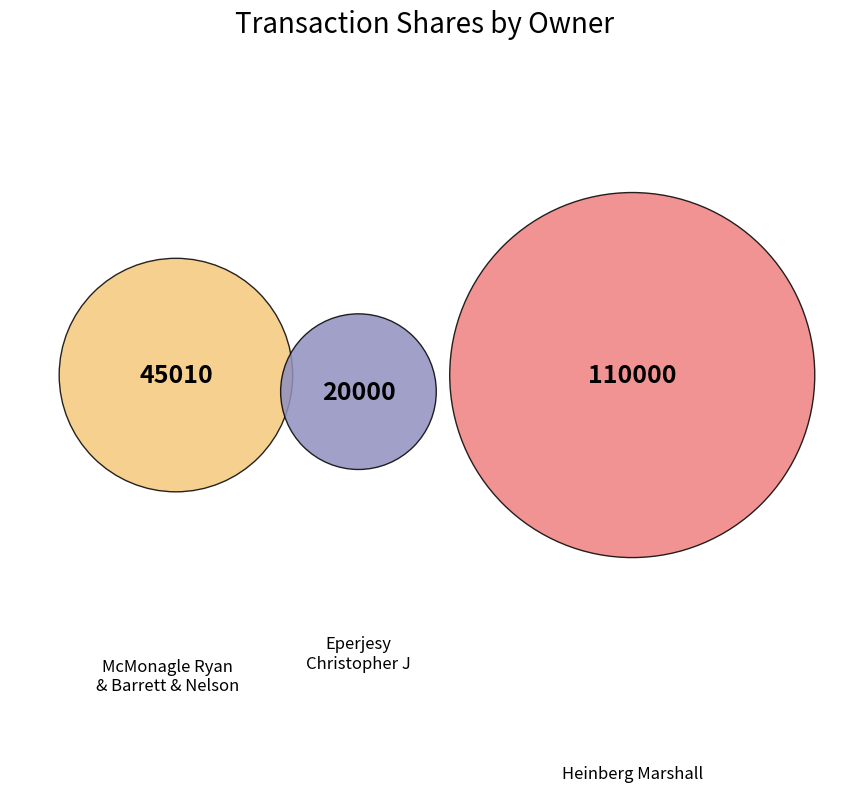

Which slice is the largest?

Heinberg Marshall